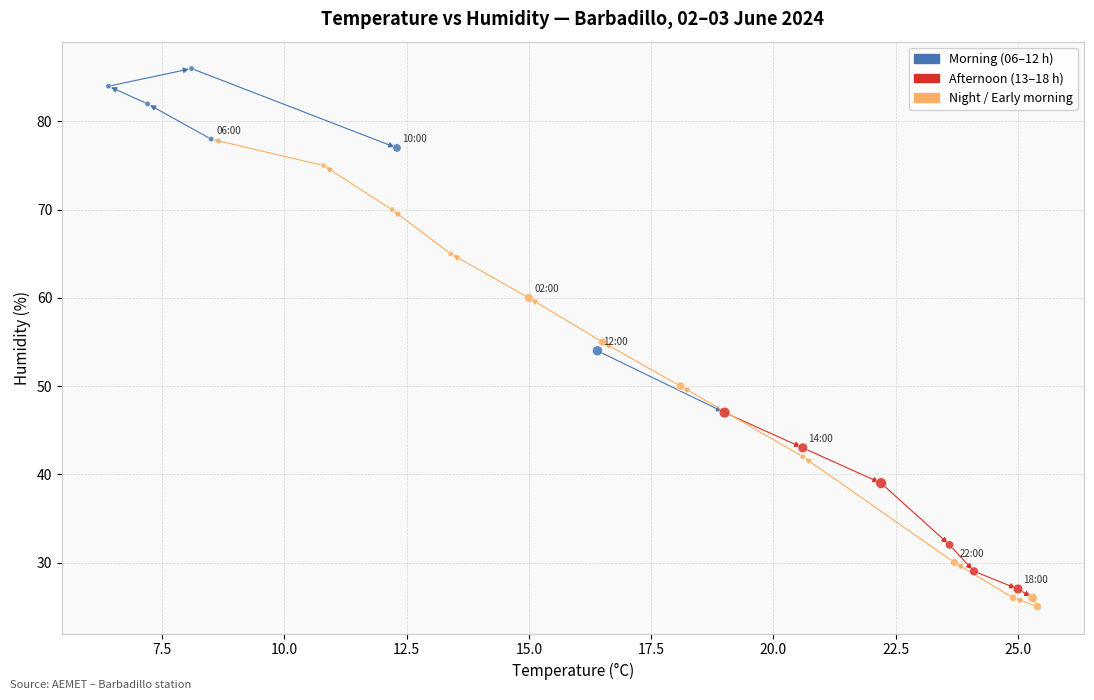

What is the range of Y values (max minus min)?

61